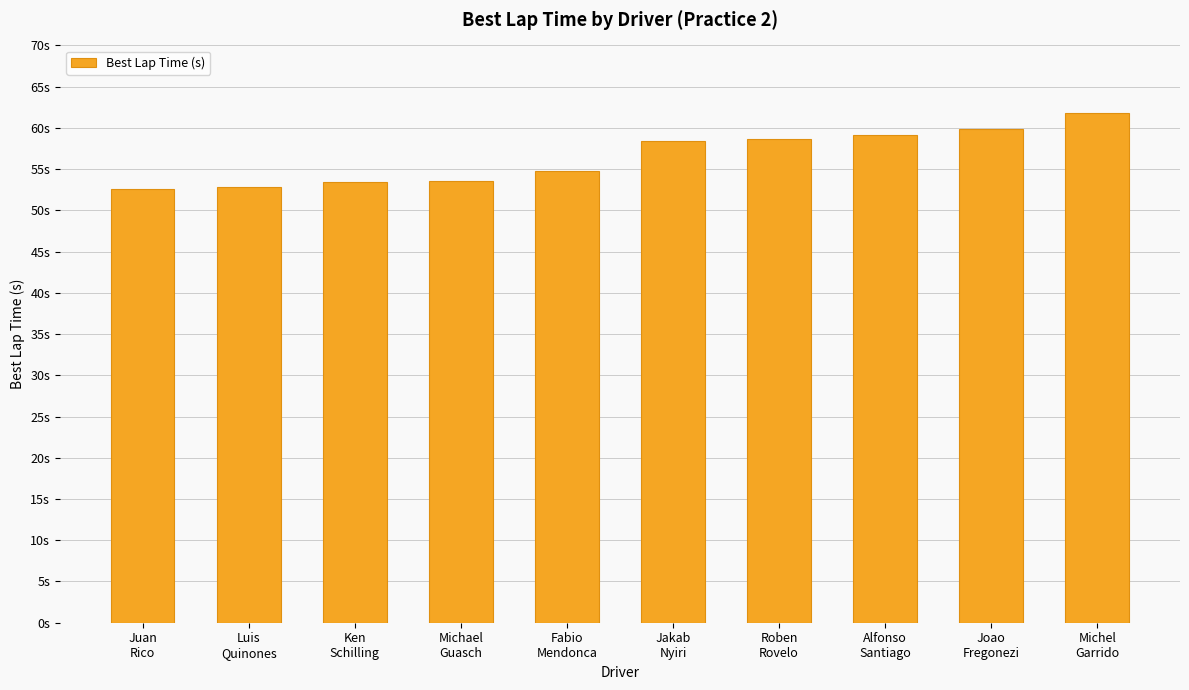

At which category does the chart reach its peak across all series?

Michel
Garrido